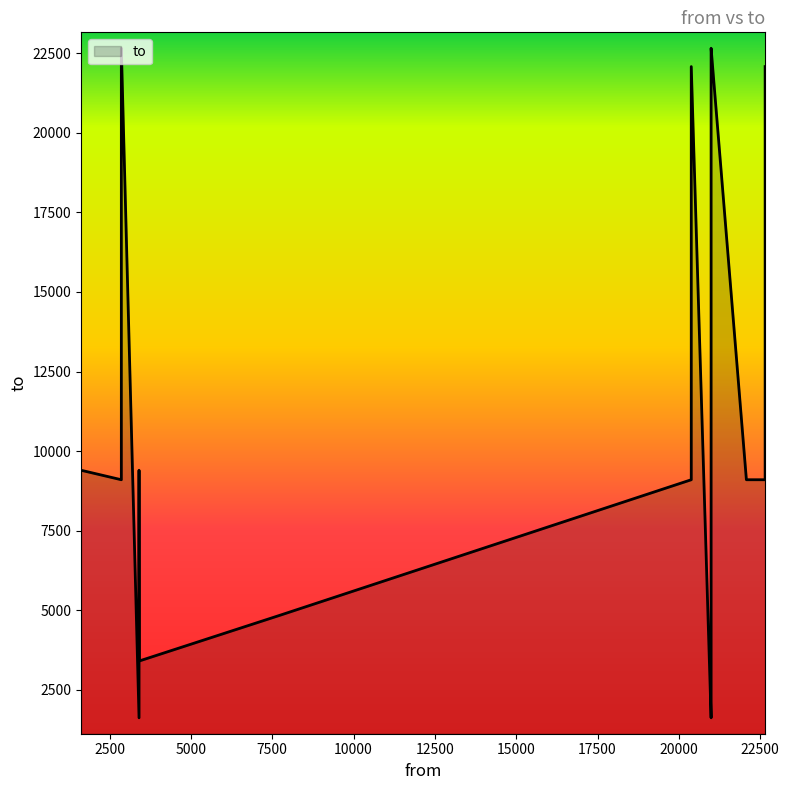

What is the value of the 19th point from the left?

9101